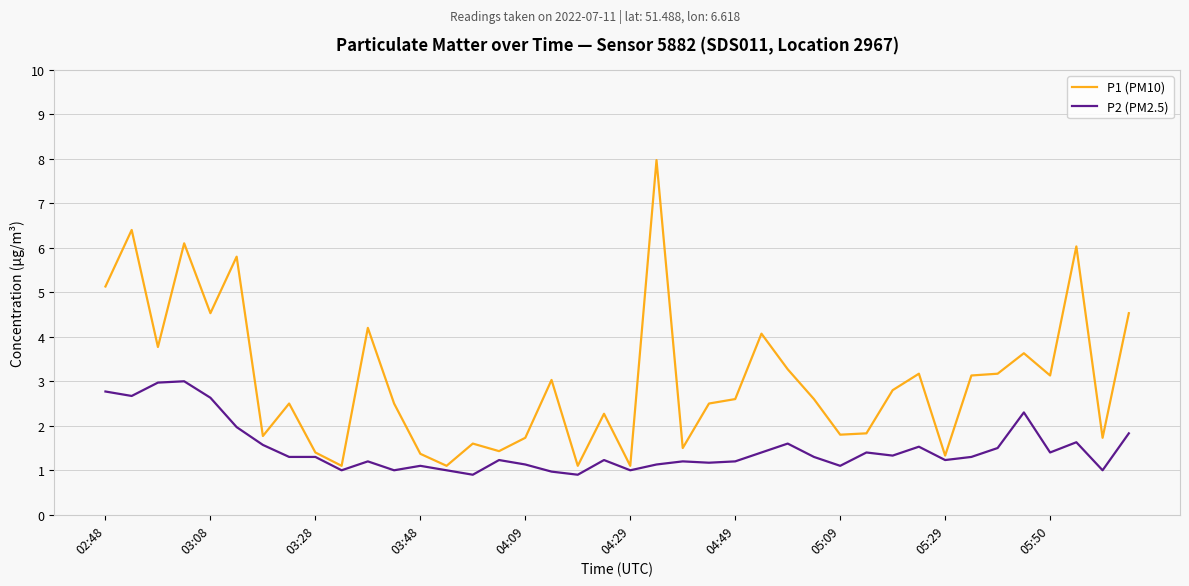

What is the highest value of the P1 (PM10) series?

8.0